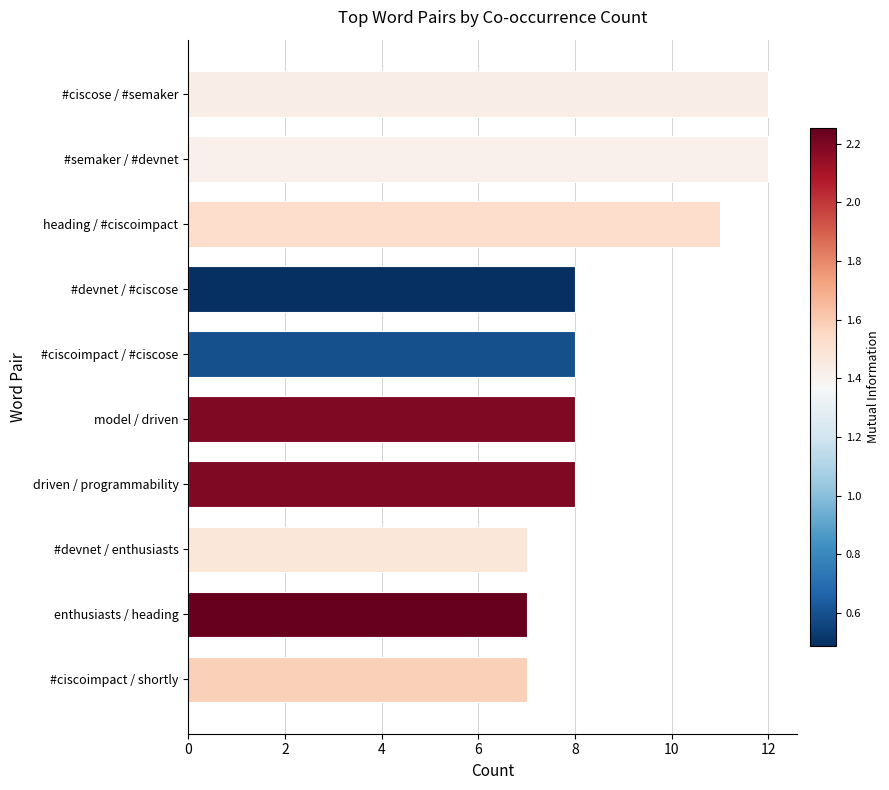

What is the minimum value shown in the chart?

7